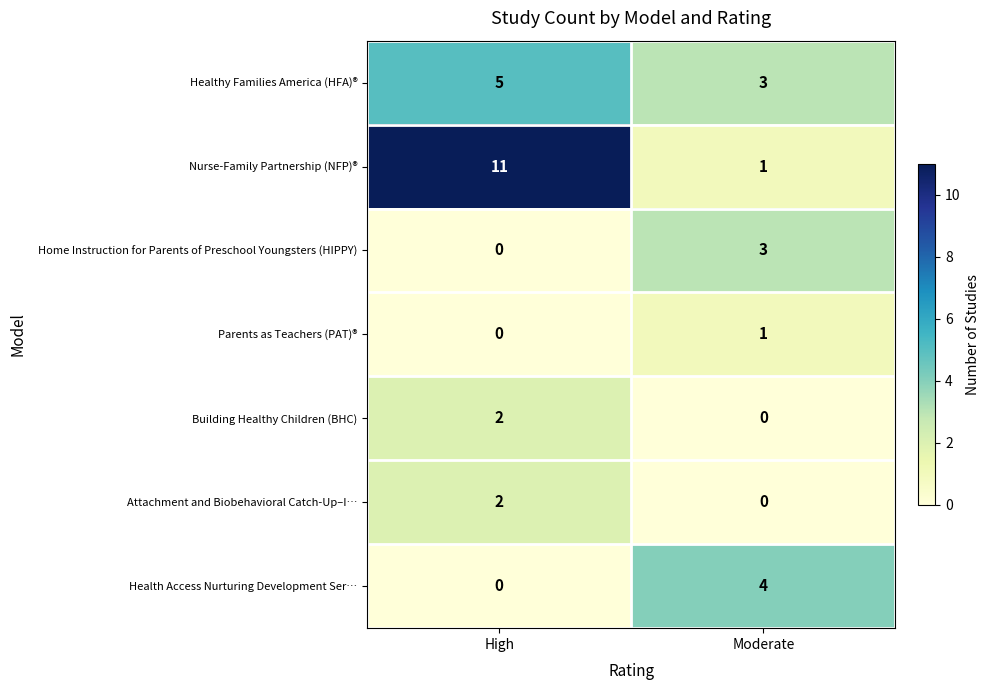

The Home Instruction for Parents of Preschool Youngsters (HIPPY) series shows 2 at High. True or false?

False